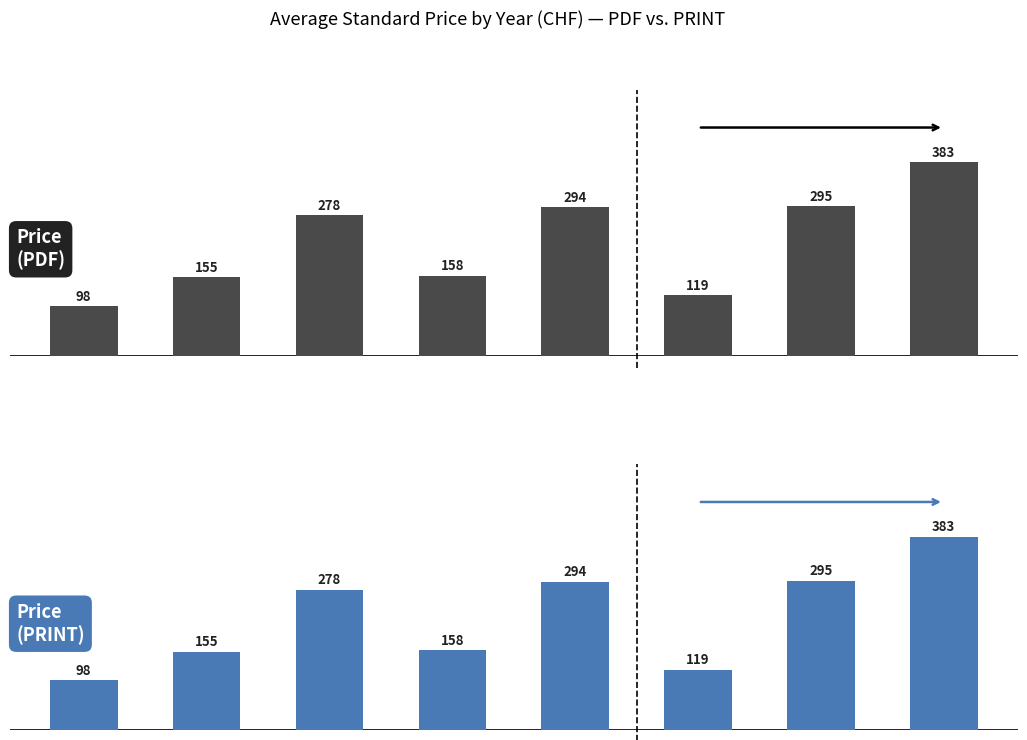

What is the minimum value for Price (PRINT)?

98.0